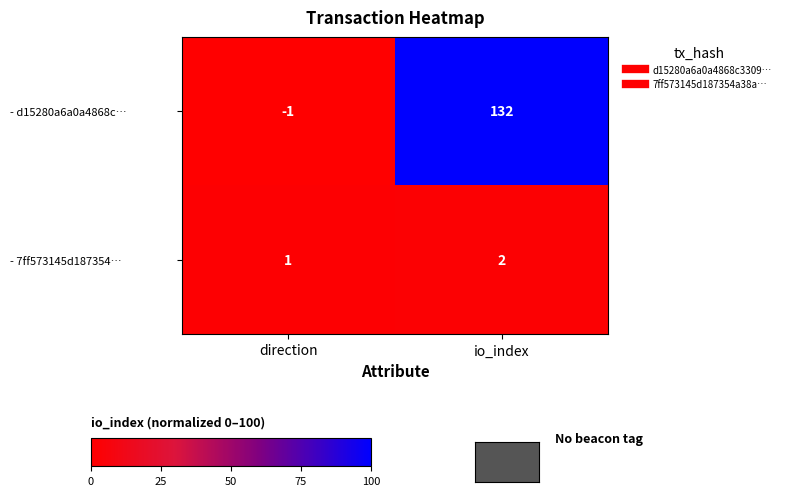

What is the sum of all - 7ff573145d187354… values?

3